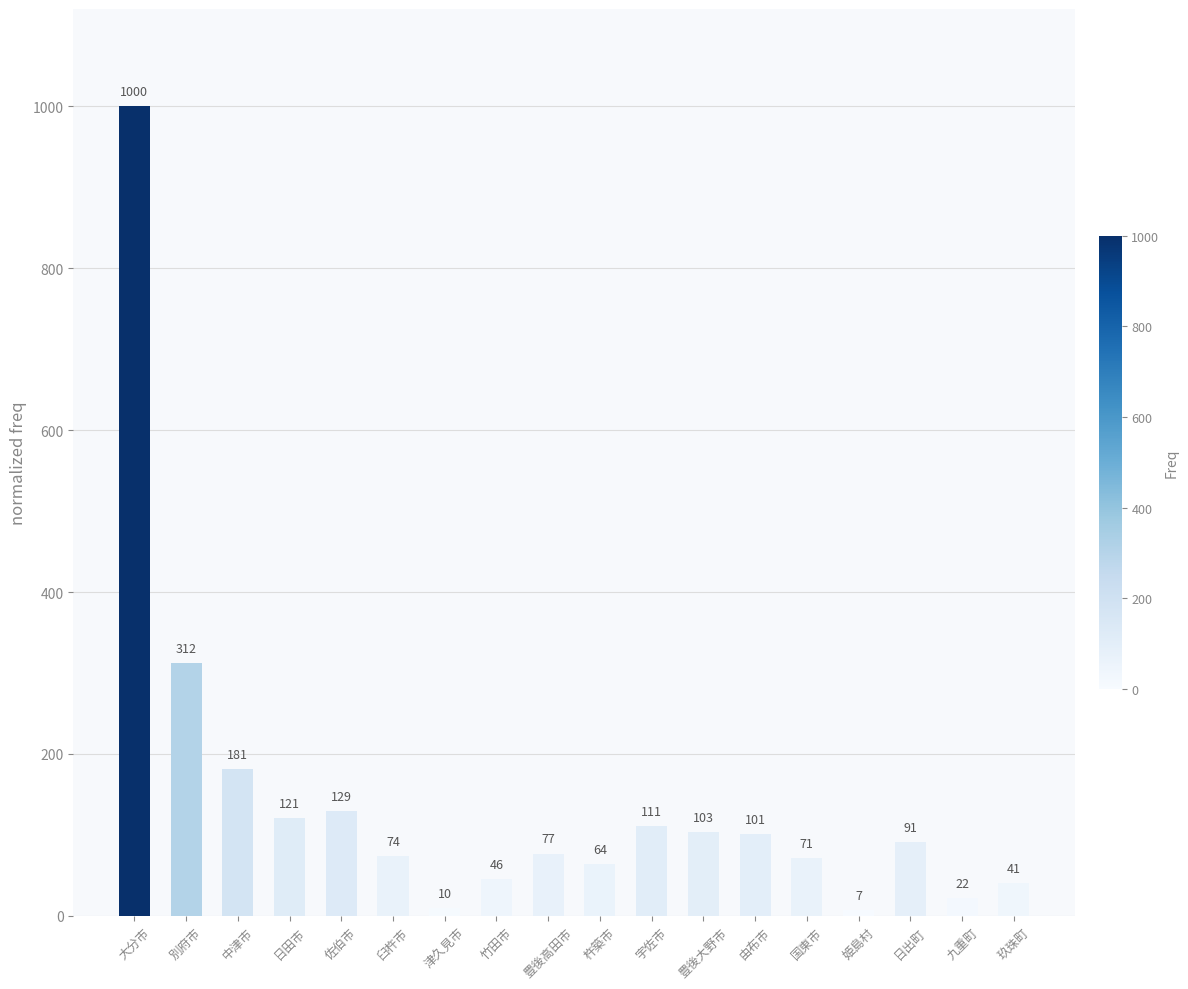

Where is the data nearest to the value 503?

別府市